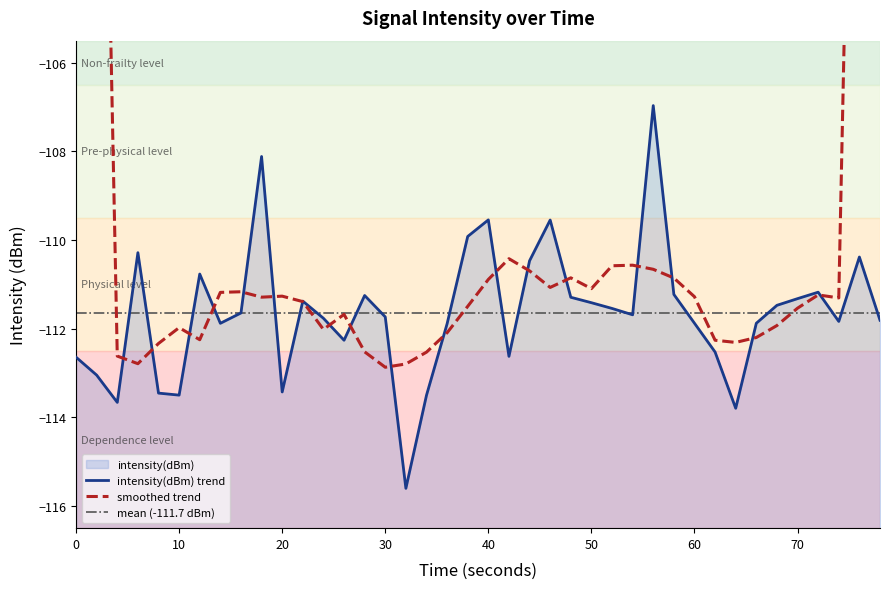

What is the smallest value displayed?

-115.6